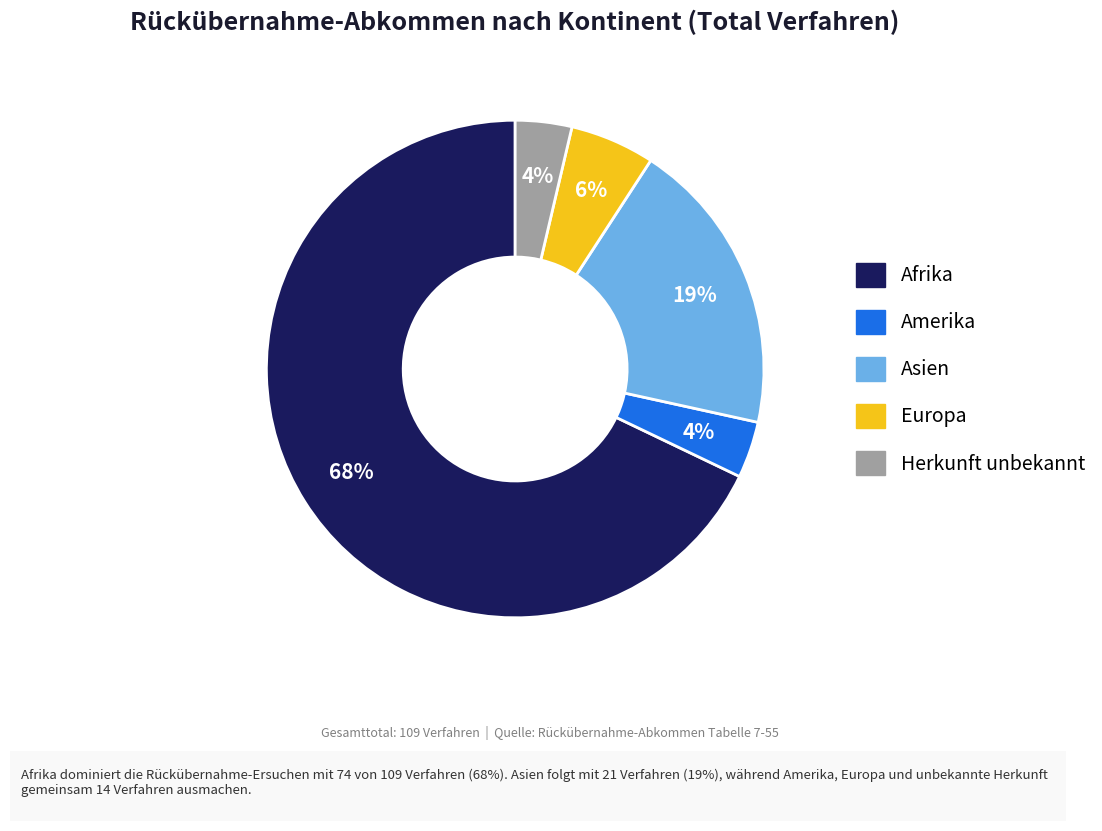

Approximately how many times larger is the value at Herkunft unbekannt compared to Europa?

0.7